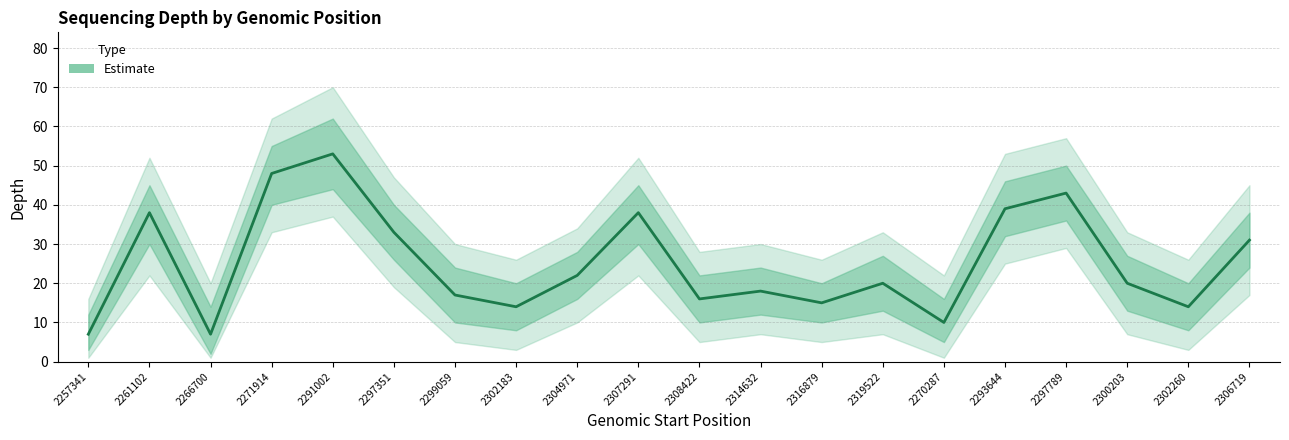

Rank the categories by value from lowest to highest.

2257341, 2266700, 2270287, 2302183, 2302260, 2316879, 2308422, 2299059, 2314632, 2319522, 2300203, 2304971, 2306719, 2297351, 2261102, 2307291, 2293644, 2297789, 2271914, 2291002